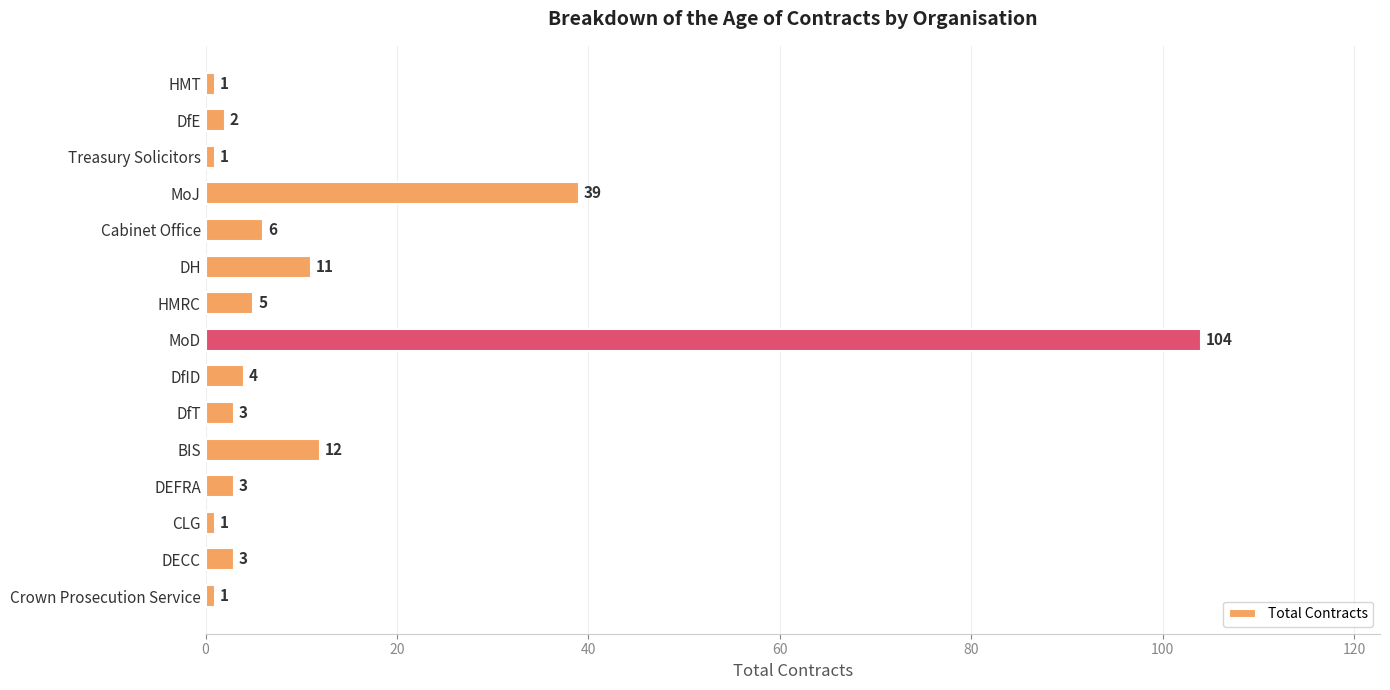

What is the ratio of the value at MoJ to the value at BIS?

3.2